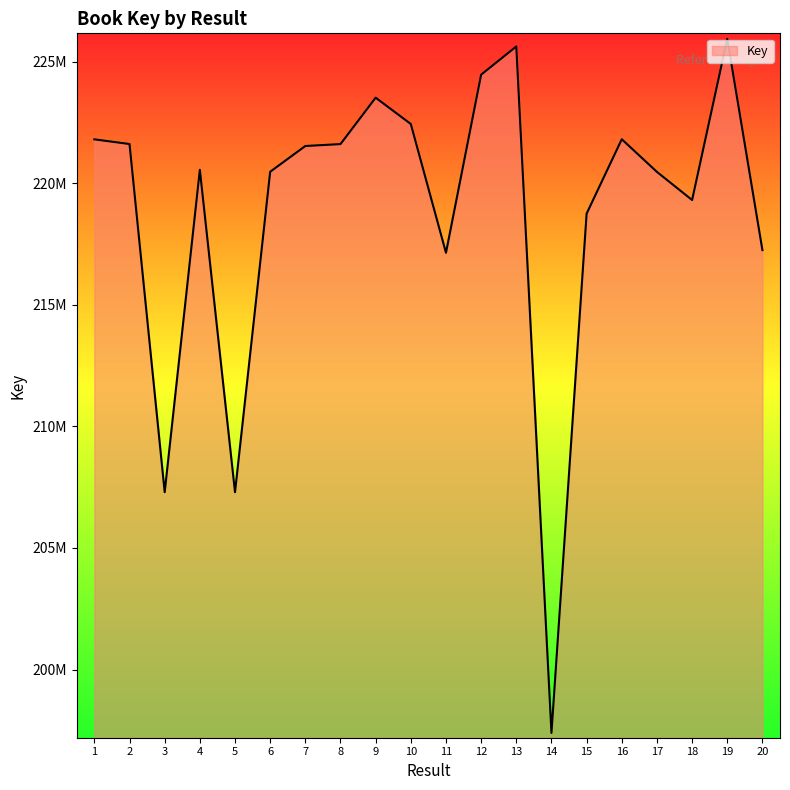

What is the change in value from 9 to 17?

-3052107